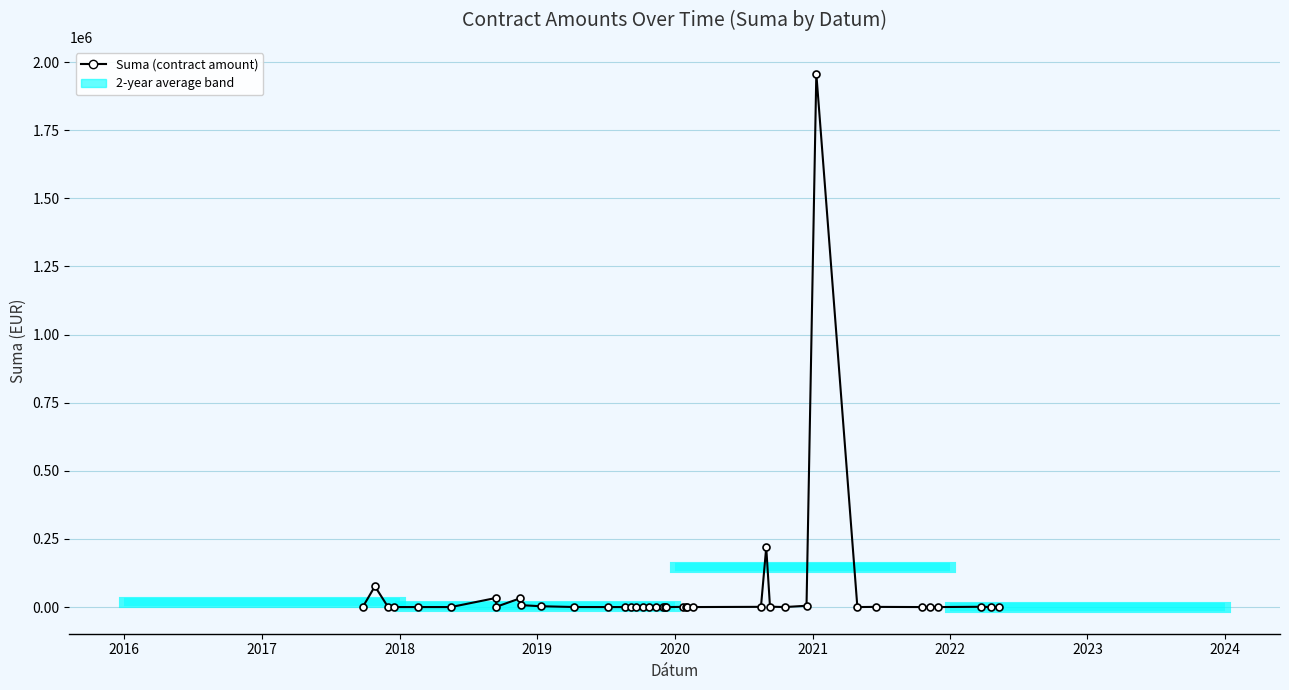

The chart shows a value of 2355.6 at 28. True or false?

False